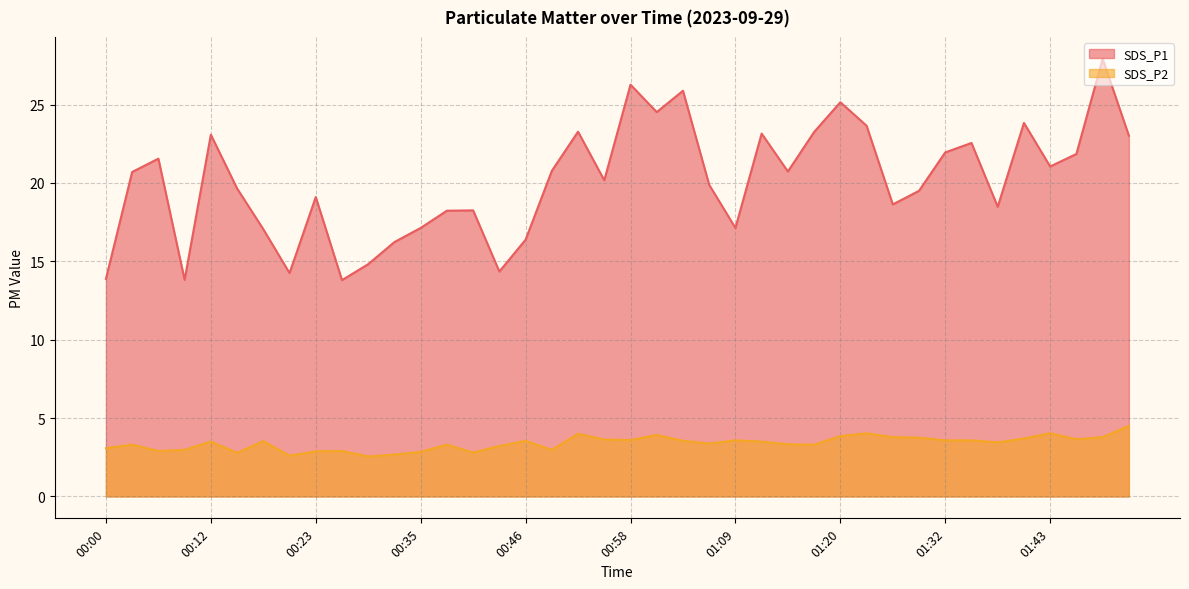

What is the average value of the SDS_P2 series?

3.4